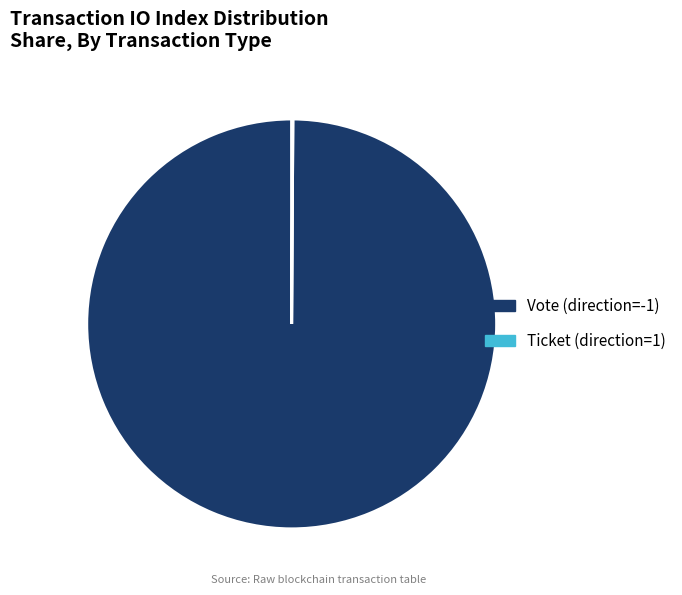

Which category accounts for the majority?

Vote (direction=-1)